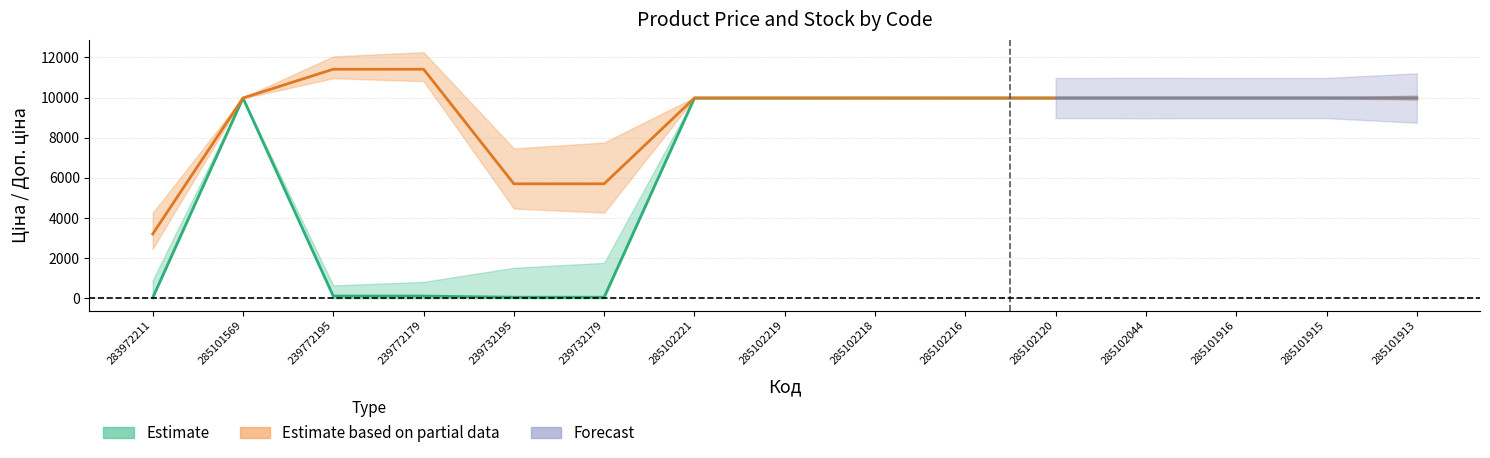

At which category is the sum across all series the highest?

285101569